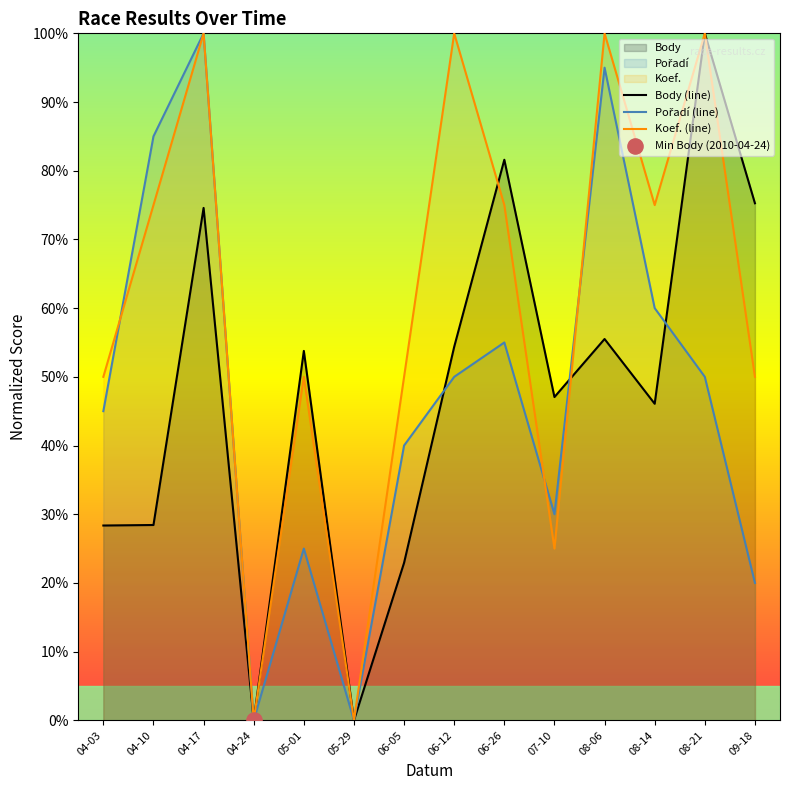

Which series has the largest total across all categories?

Koef. (line)